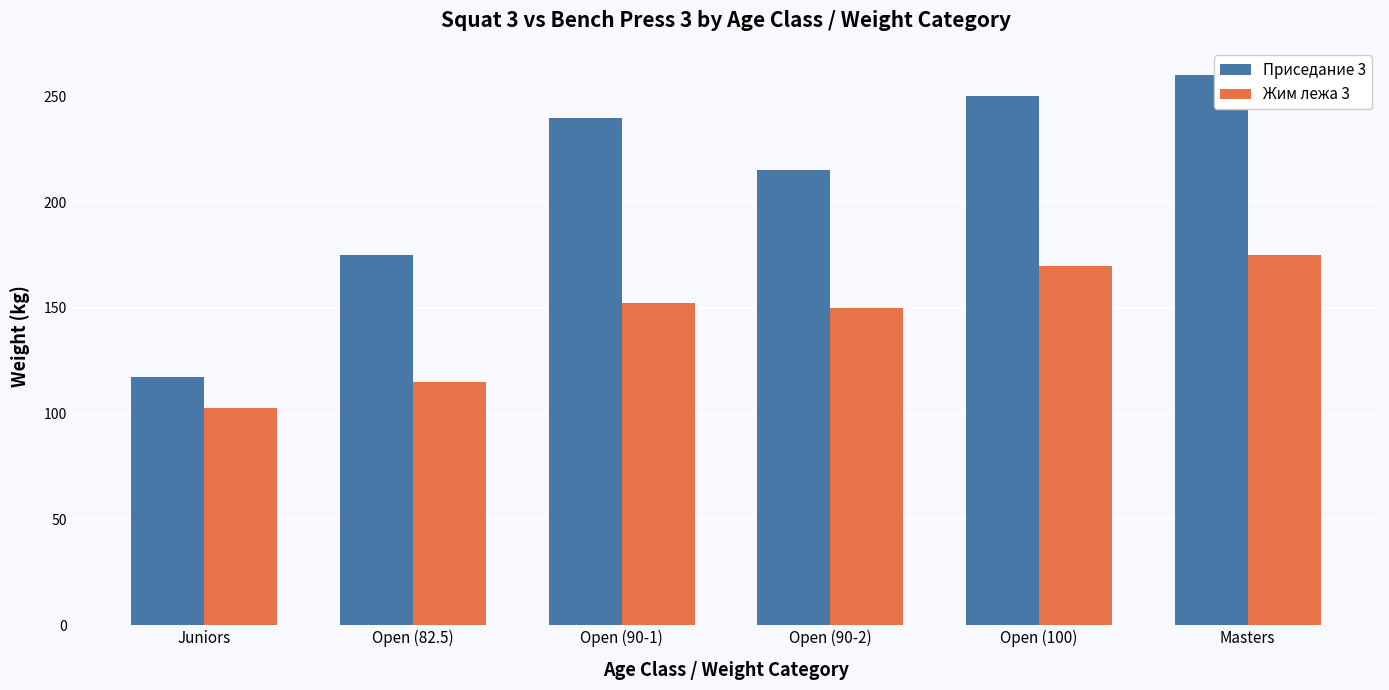

At Open (90-1), list the series in order from largest to smallest.

Приседание 3, Жим лежа 3